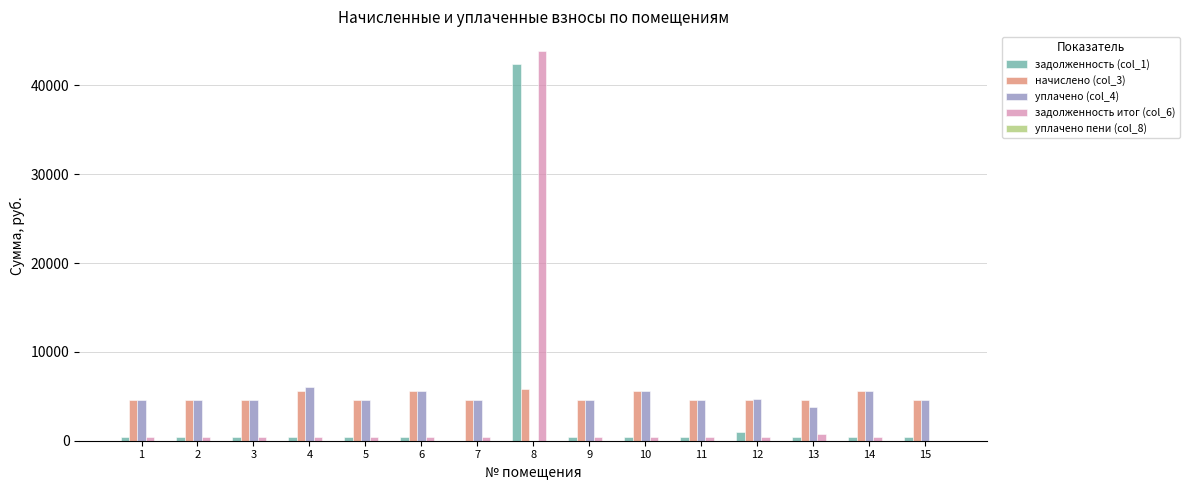

What is the highest value of the уплачено (col_4) series?

6060.3